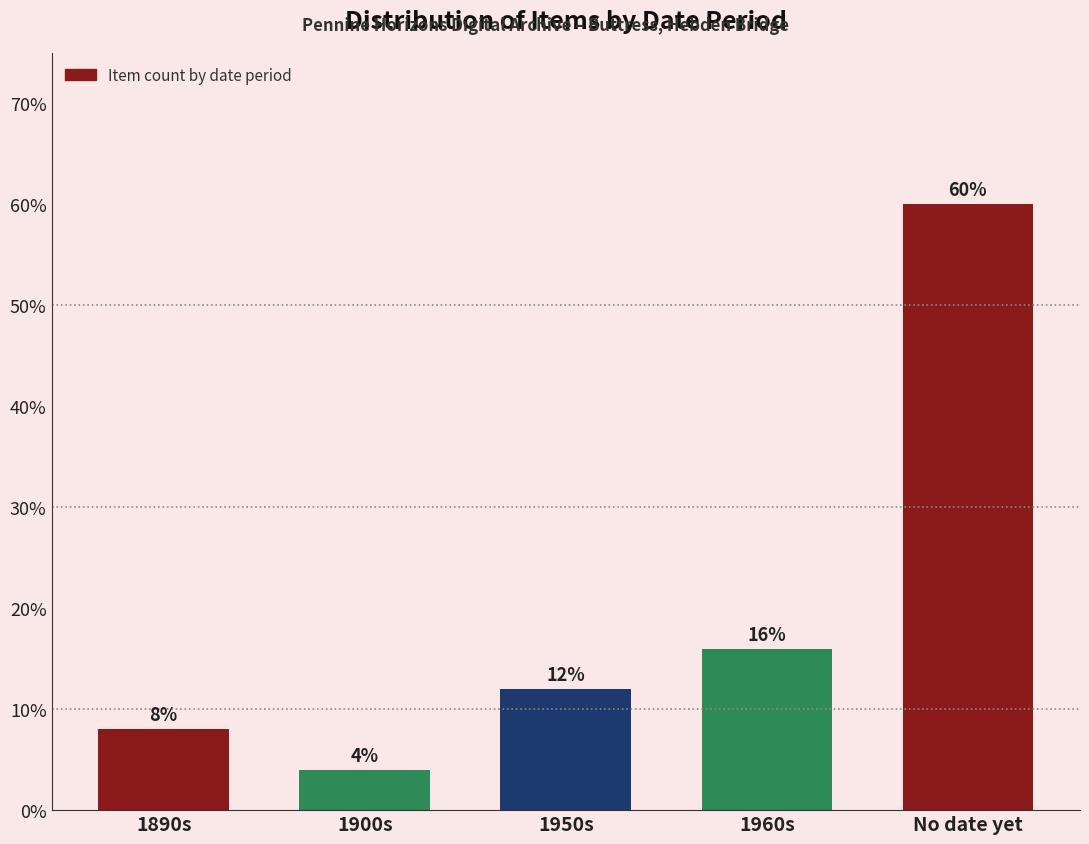

Reading left to right, what are all the values shown in this chart?

1890s=8	1900s=4	1950s=12	1960s=16	No date yet=60